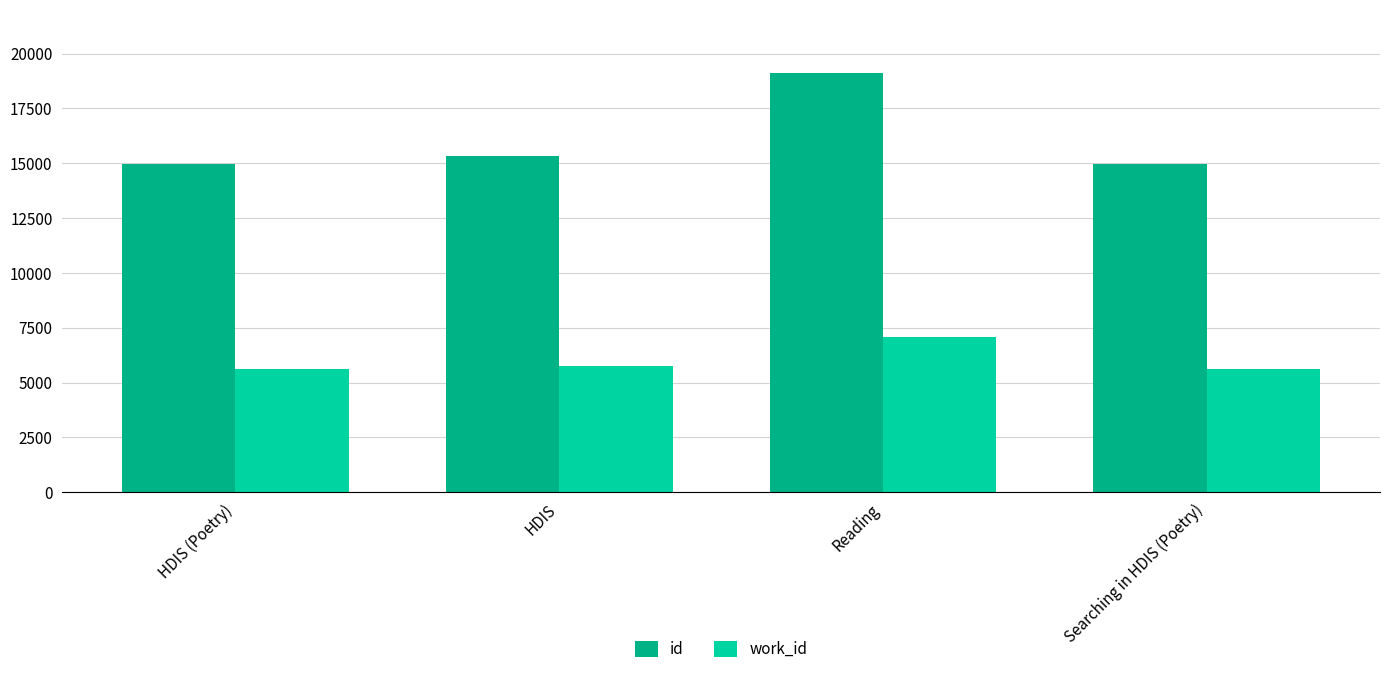

True or false: work_id has a value of 5750 at HDIS.

True